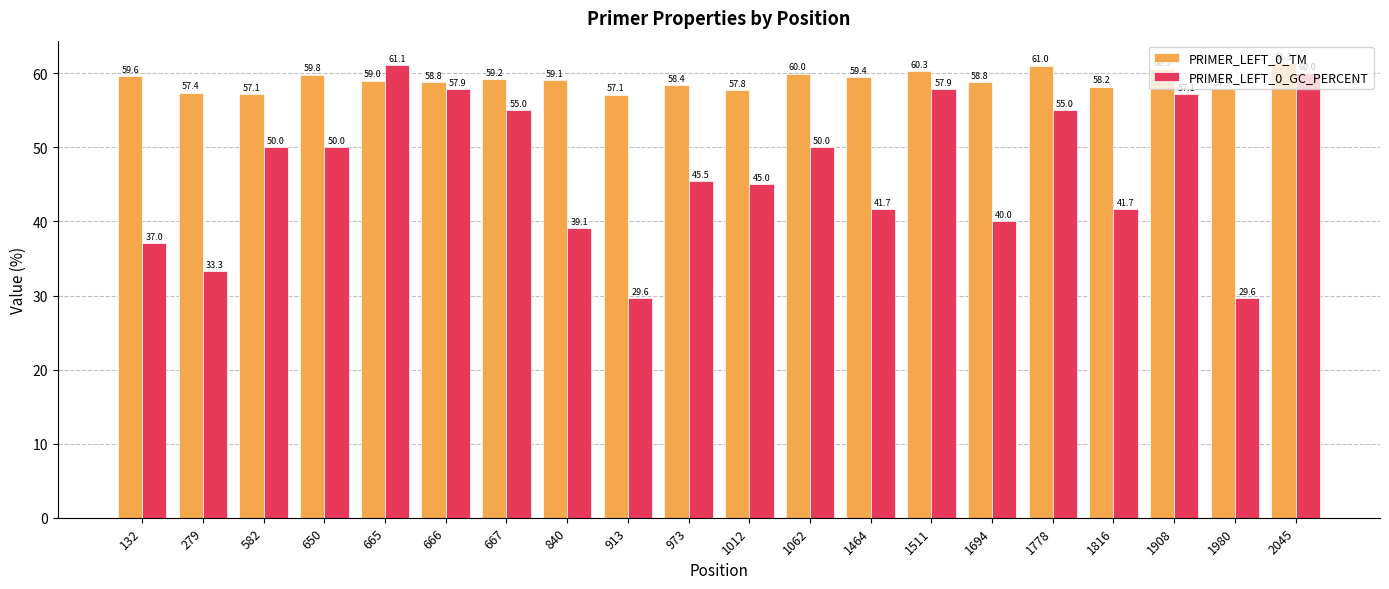

What is the difference between the PRIMER_LEFT_0_TM values at 1778 and 973?

2.7